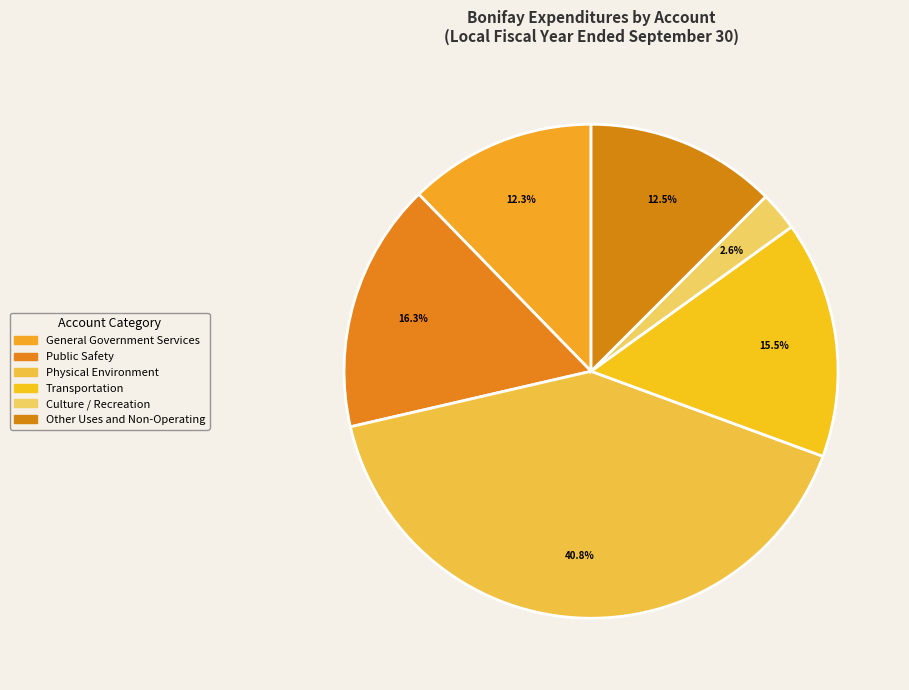

What is the largest slice in the pie chart?

Physical Environment